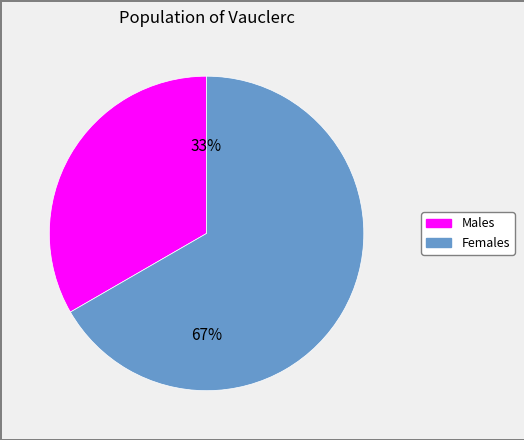

How many segments does this pie chart have?

2